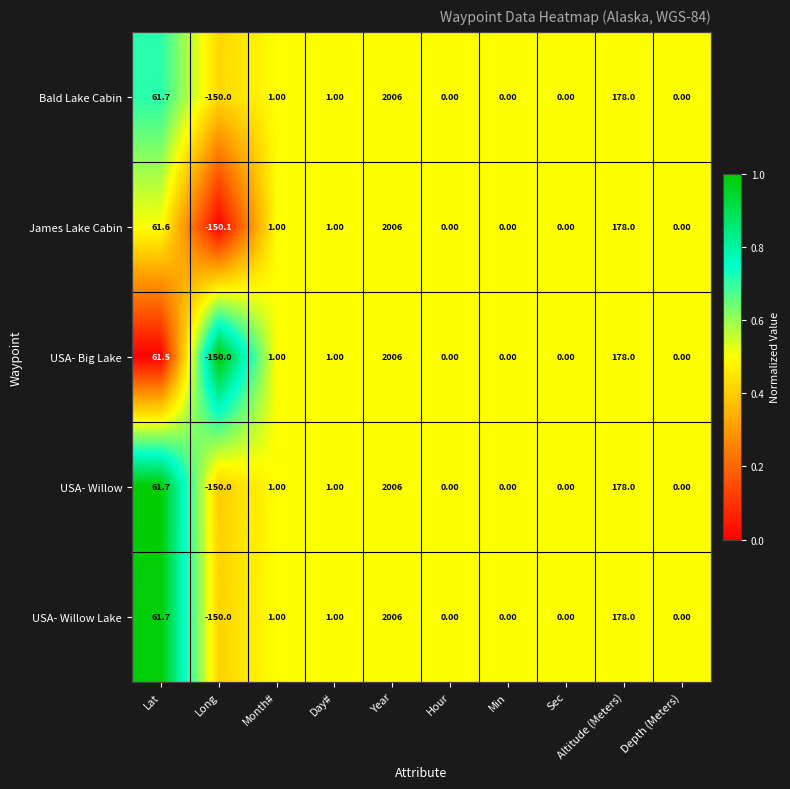

What is the difference between the second highest and minimum values in the Bald Lake Cabin series?

328.0